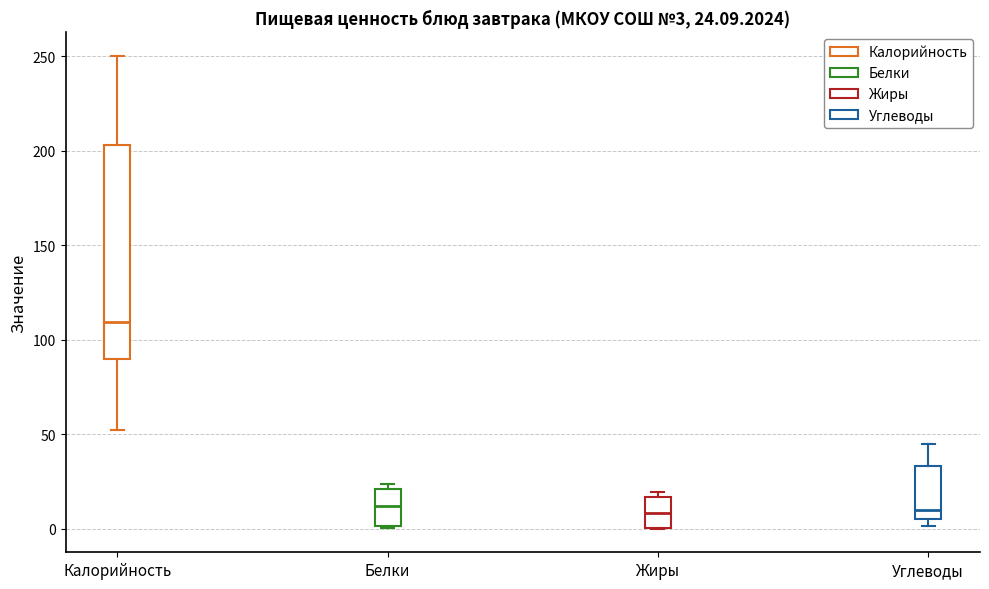

Which box has the highest median line?

Калорийность